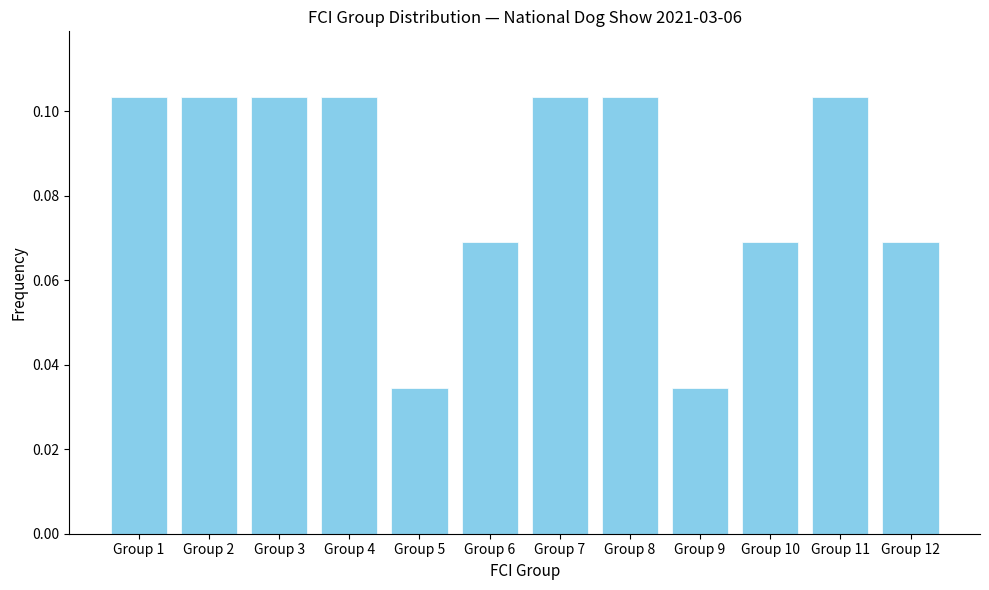

Which has a higher value, Group 11 or Group 5?

Group 11